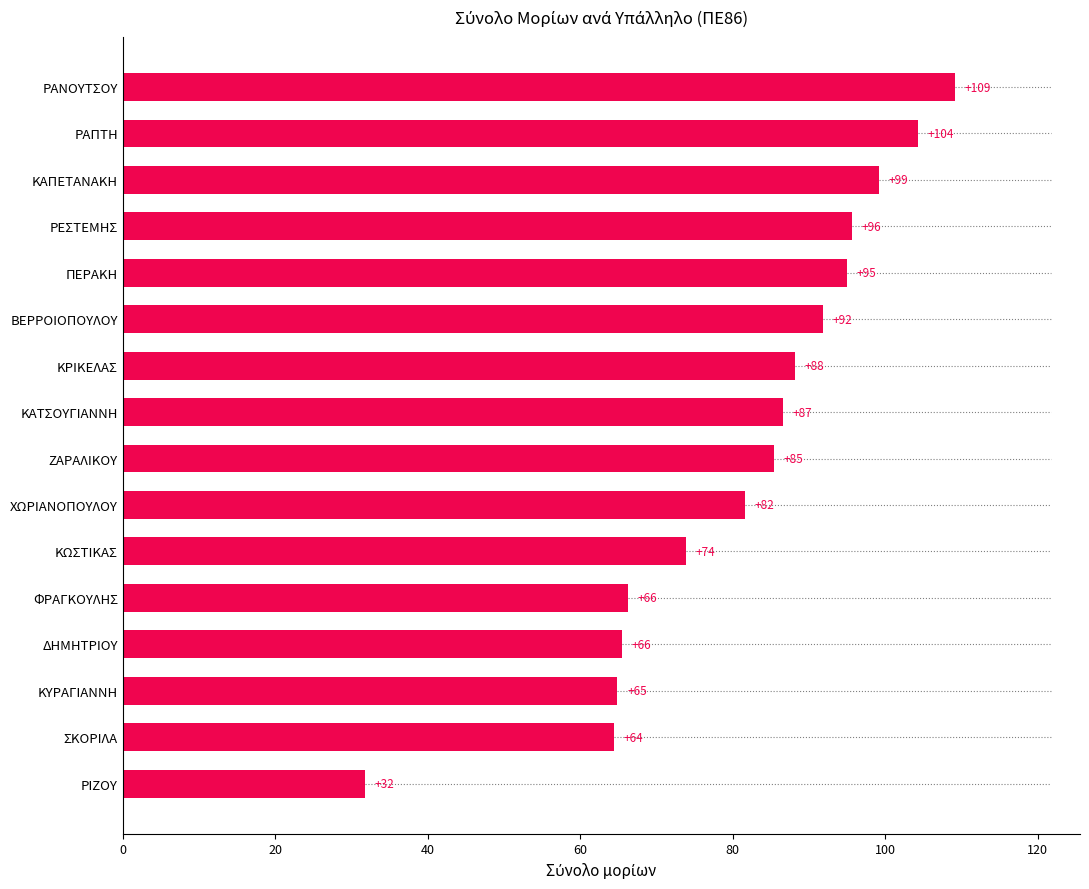

True or false: the data shows 109.2 at ΡΑΝΟΥΤΣΟΥ.

True